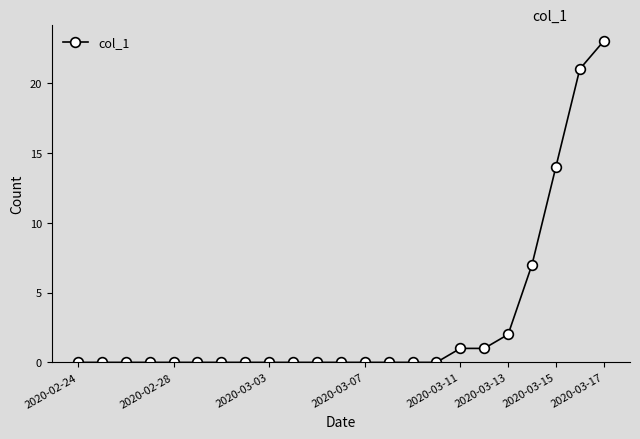

What is the average value?

3